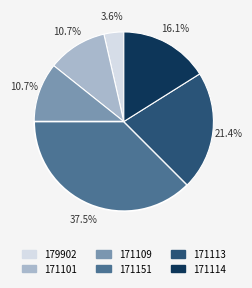

Is there a majority slice in this chart?

No